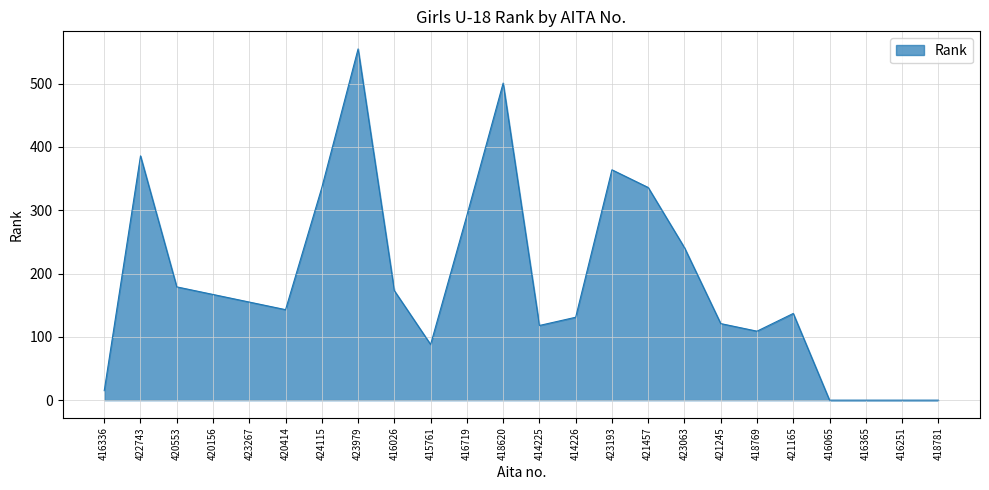

What is the difference between the maximum and minimum values?

555